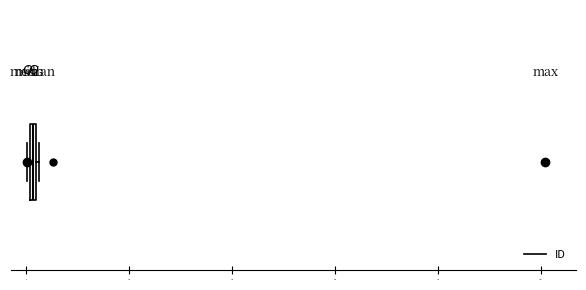

Where is the right edge of the box on the x-axis? The values are not printed on the chart, so give them approximately, as read against the axis.

20